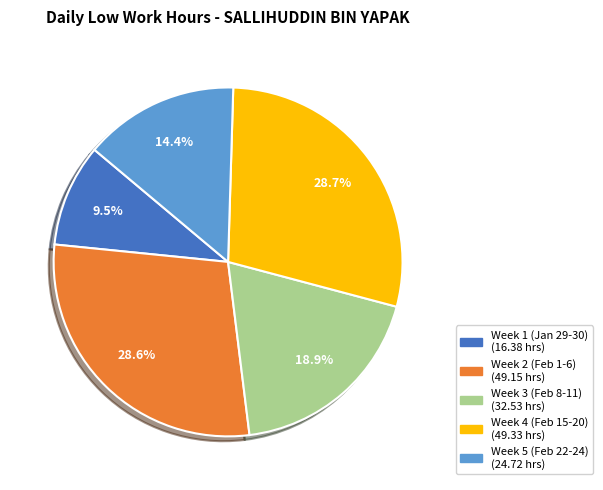

How many segments does this pie chart have?

5